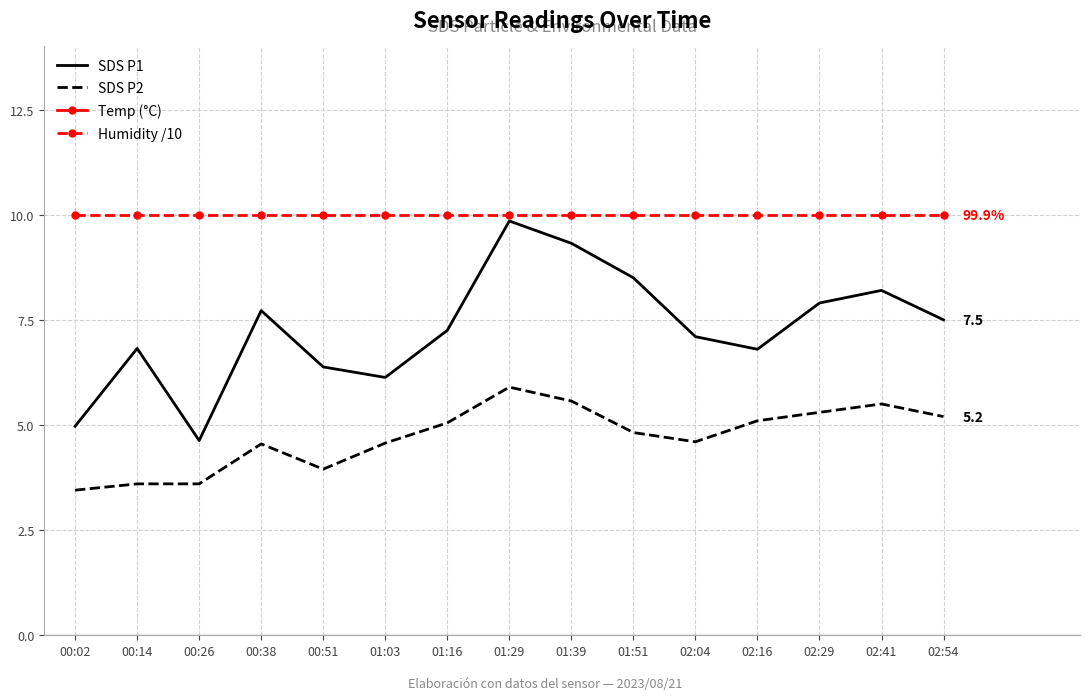

True or false: Humidity /10 and Temp (°C) cross at least once.

False